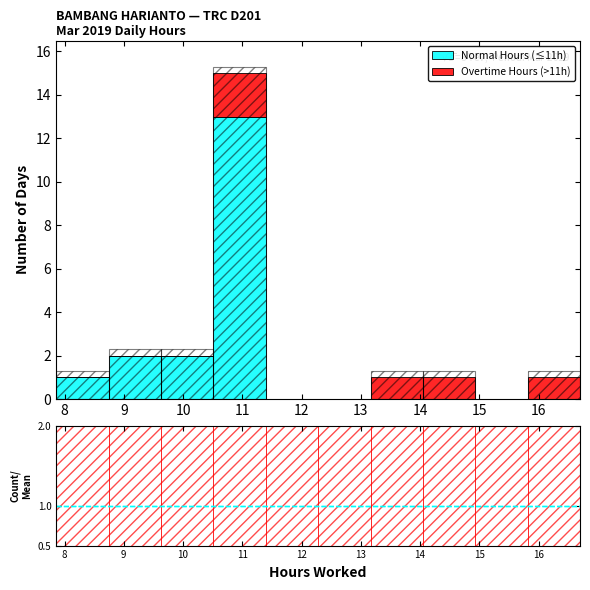

Which range on the x-axis has the tallest stacked bar (by total height)?

10.5 to 11.4